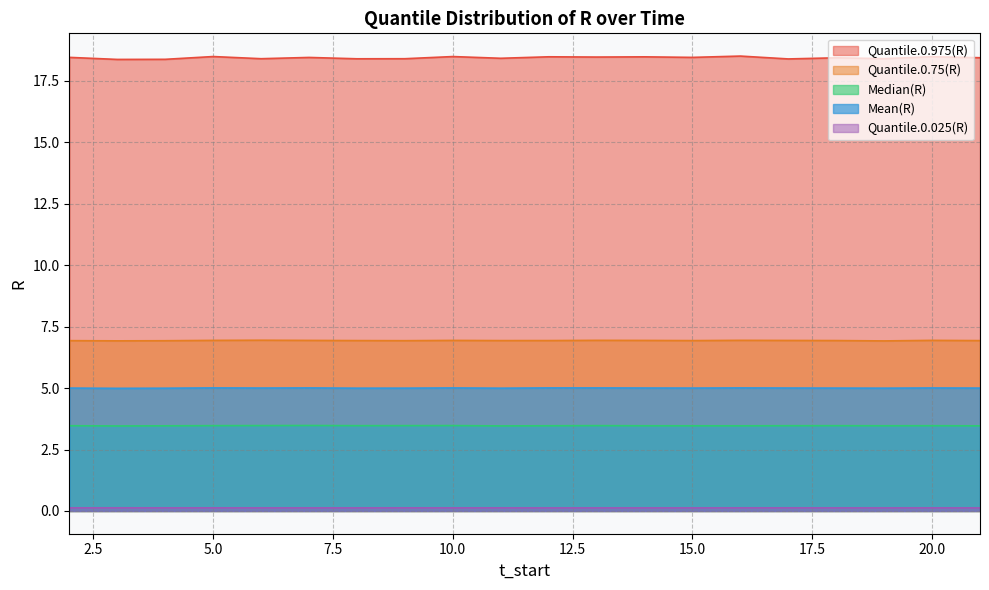

True or false: Quantile.0.975(R) and Quantile.0.025(R) cross at least once.

False